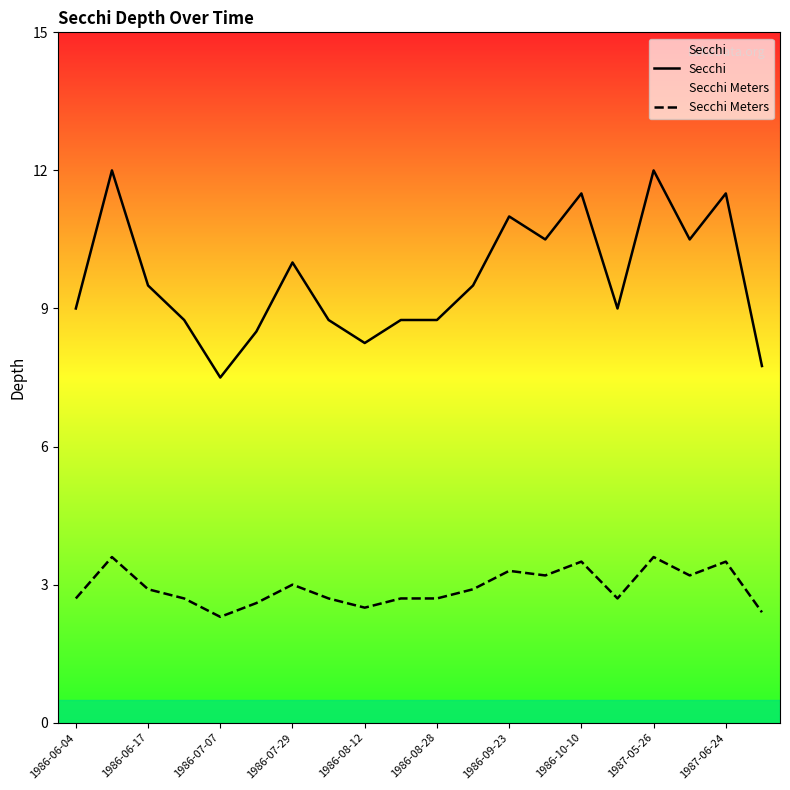

Is the value of Secchi Meters at 1986-07-29 greater than the value of Secchi at 1986-08-28?

No